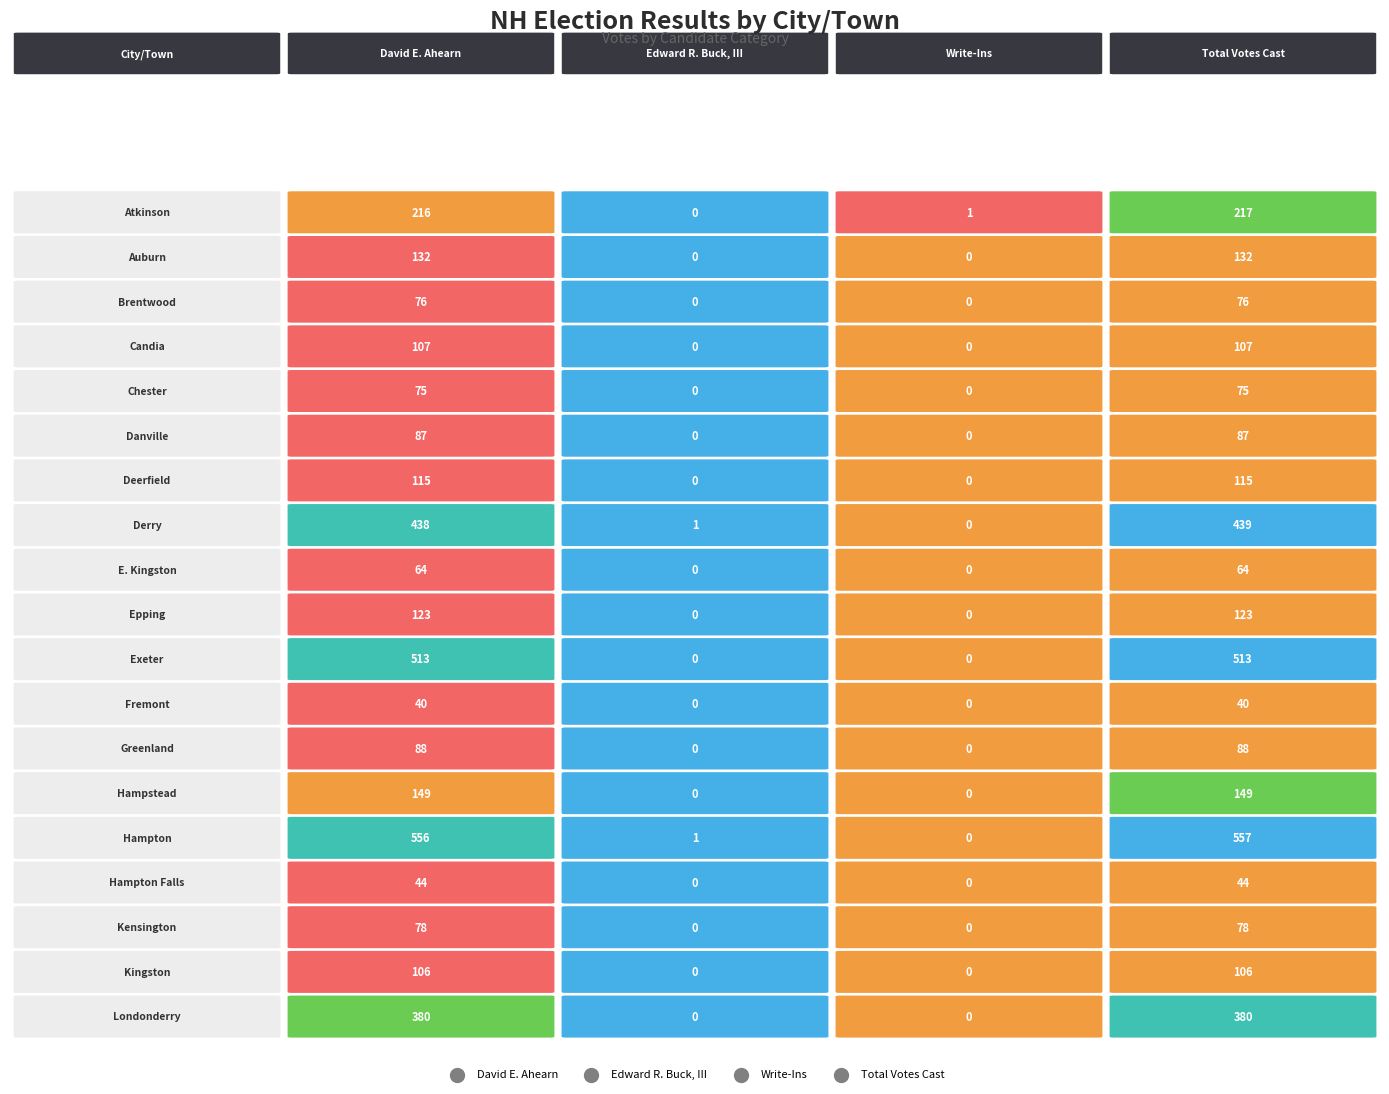

What is the maximum value for Edward R. Buck, III?

1